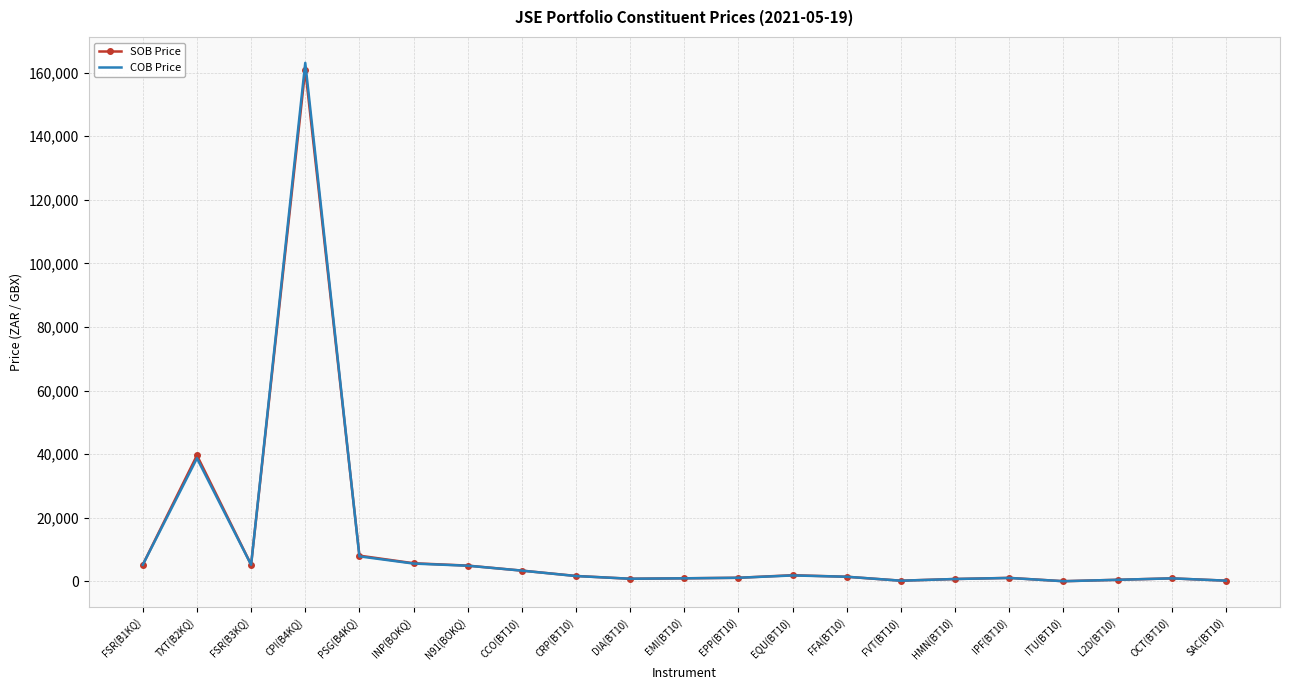

What is the approximate value of SOB Price at EQU(BT10)?

1919